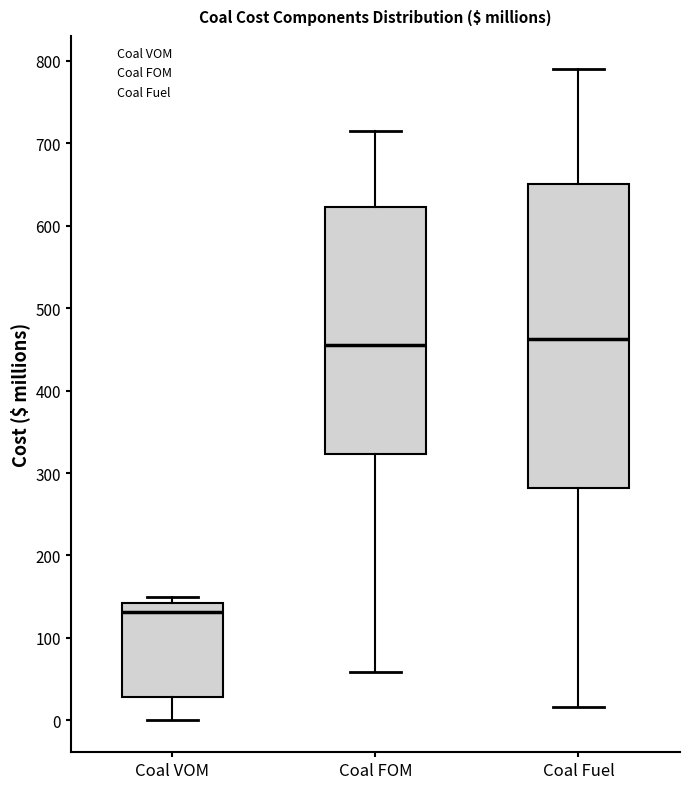

Which box is the tallest, from its lower edge to its upper edge?

Coal Fuel